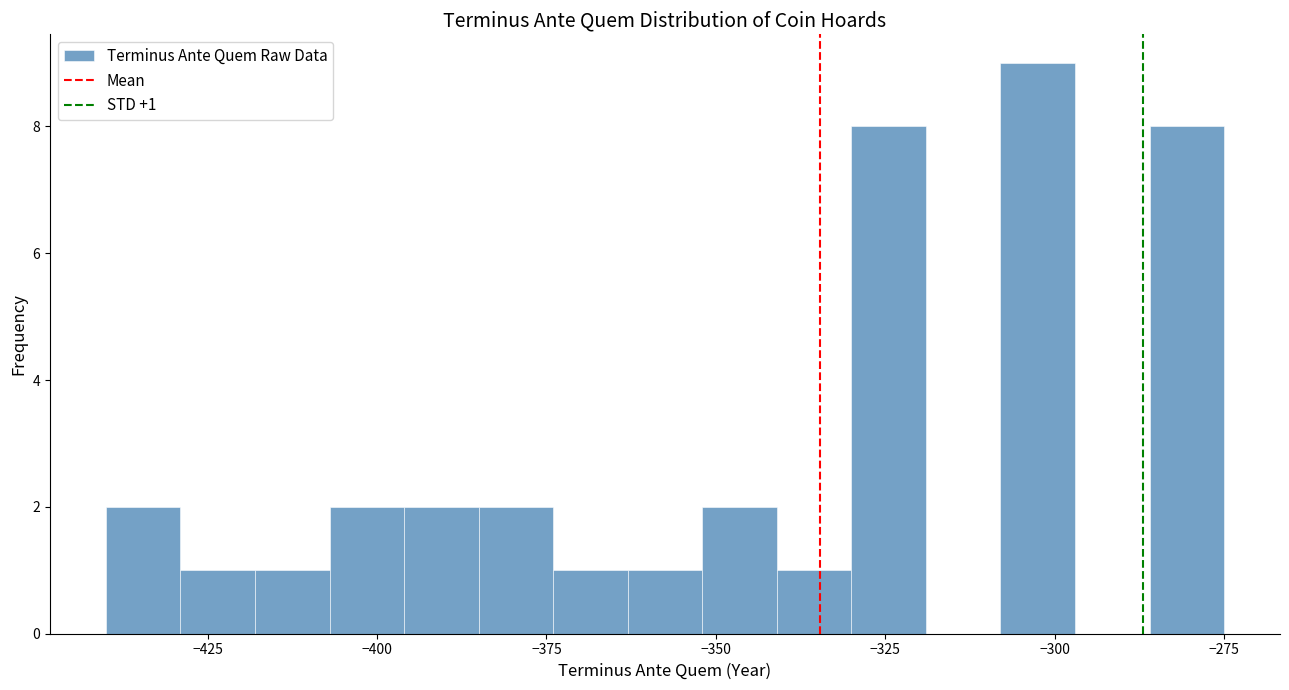

Read against the x-axis, roughly where is the centre of the tallest bar?

-300